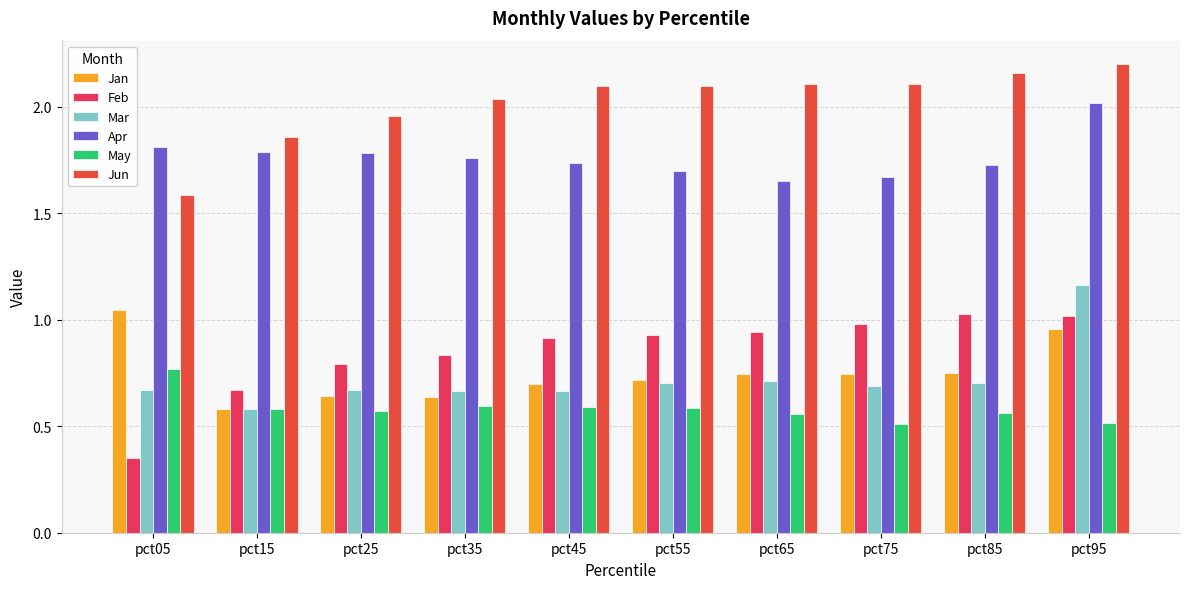

Which has a higher value, pct75 or pct05?

pct05